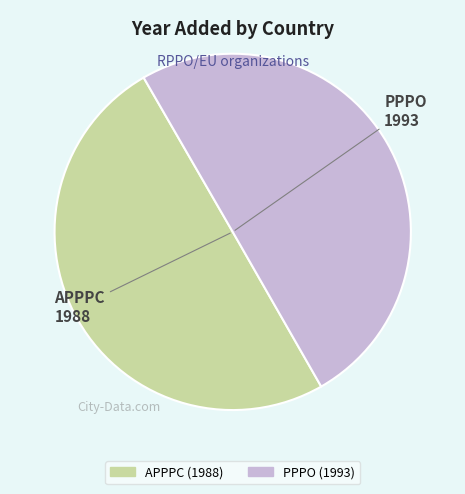

Do PPPO and APPPC together represent more than half of the pie?

Yes